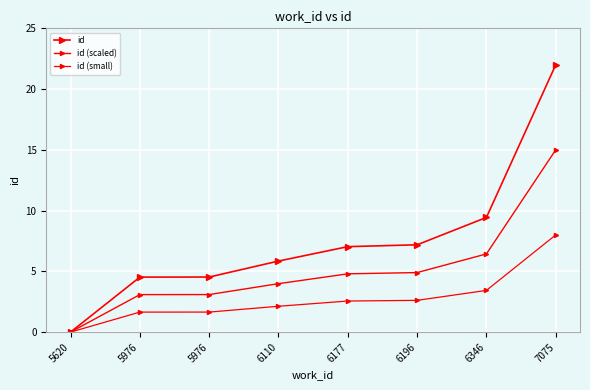

At which label is id (scaled) closest to 7?

6346